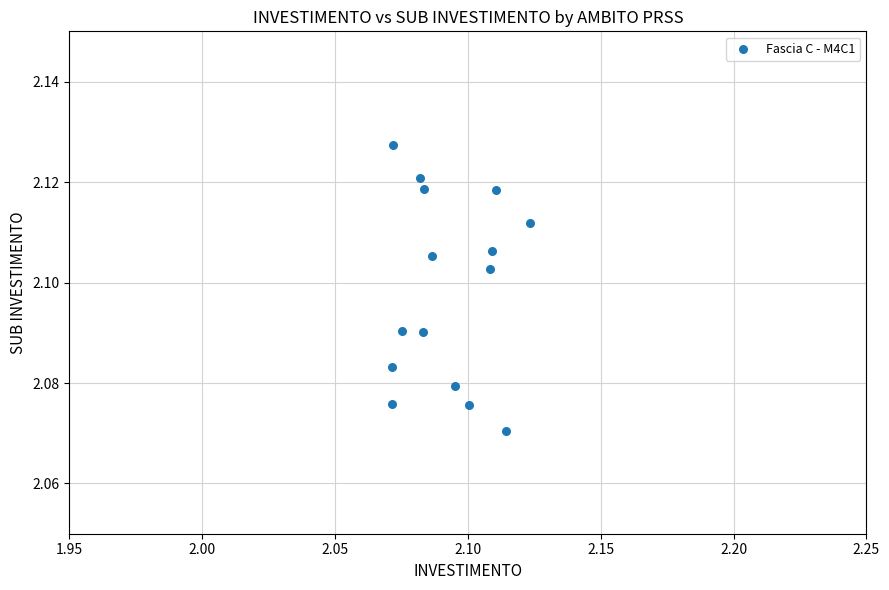

How many points are shown in the scatter plot?

15